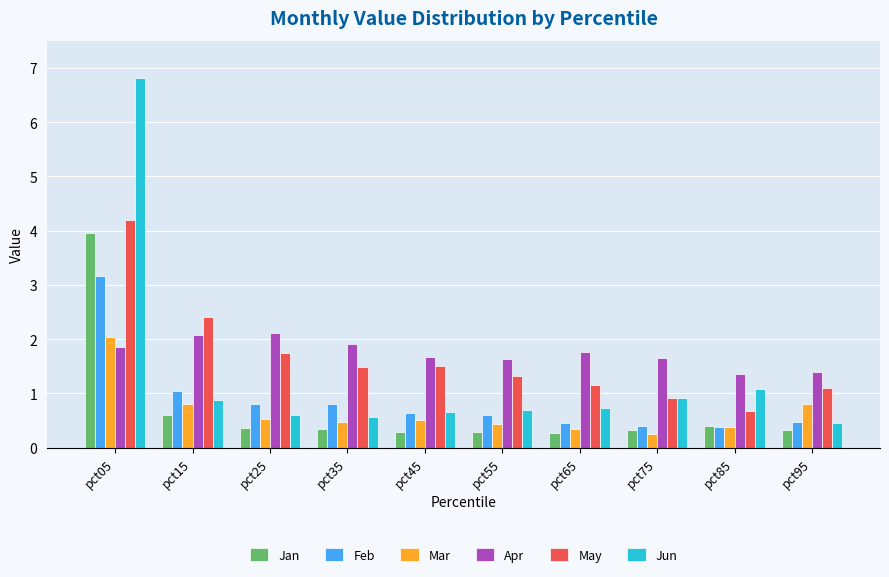

What is the difference between the highest and lowest values at pct45?

1.4